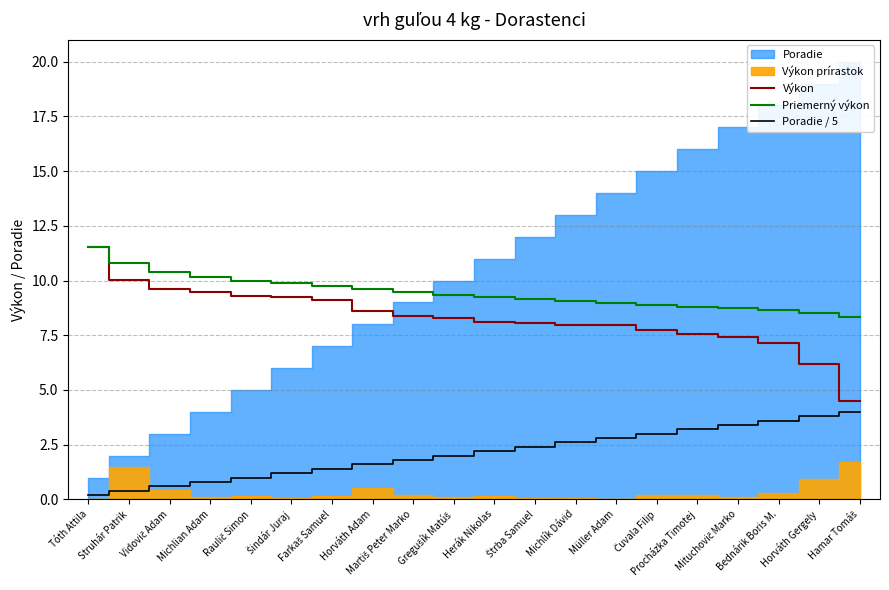

Which category has the highest value across all series?

Tóth Attila